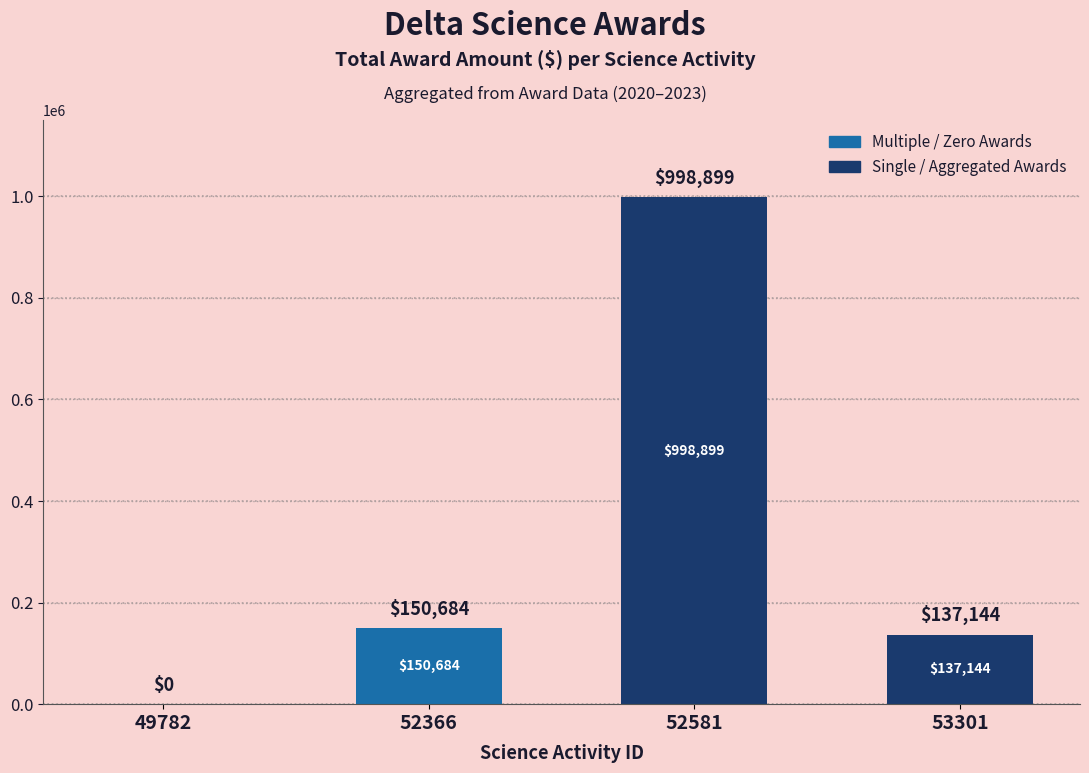

Are the bars horizontal?

No